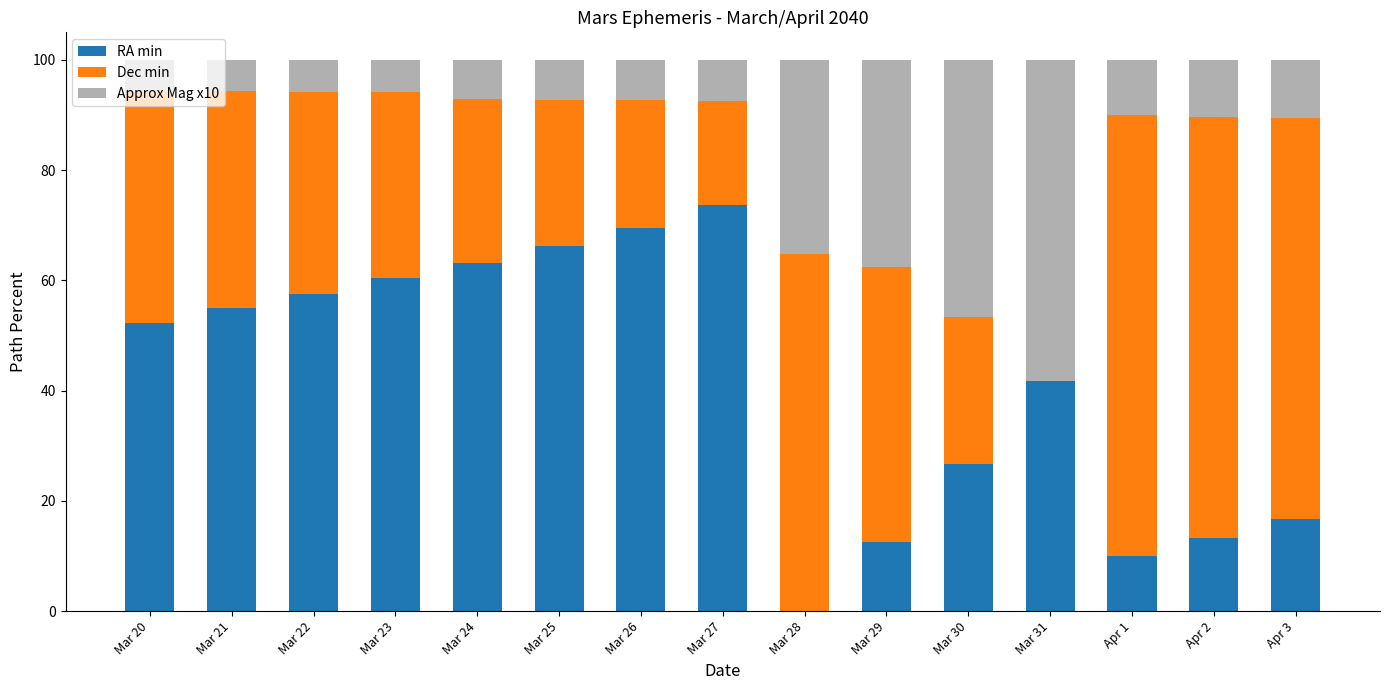

Are the bars grouped side by side (vs. stacked)?

No